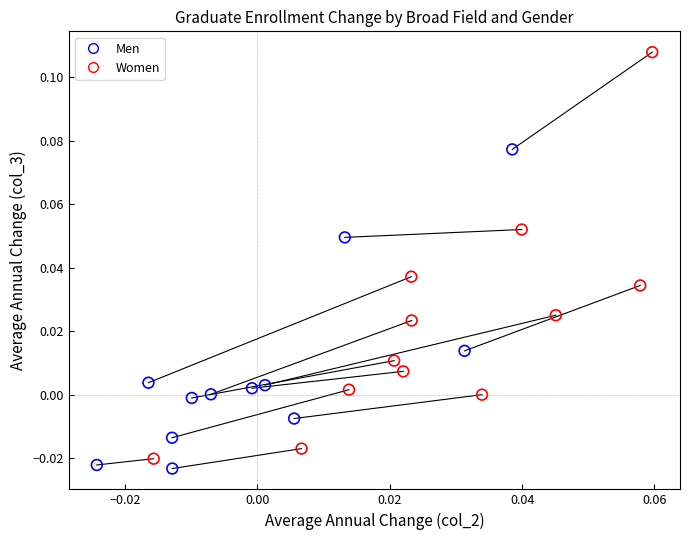

Which series has the largest Y range (max minus min)?

Women